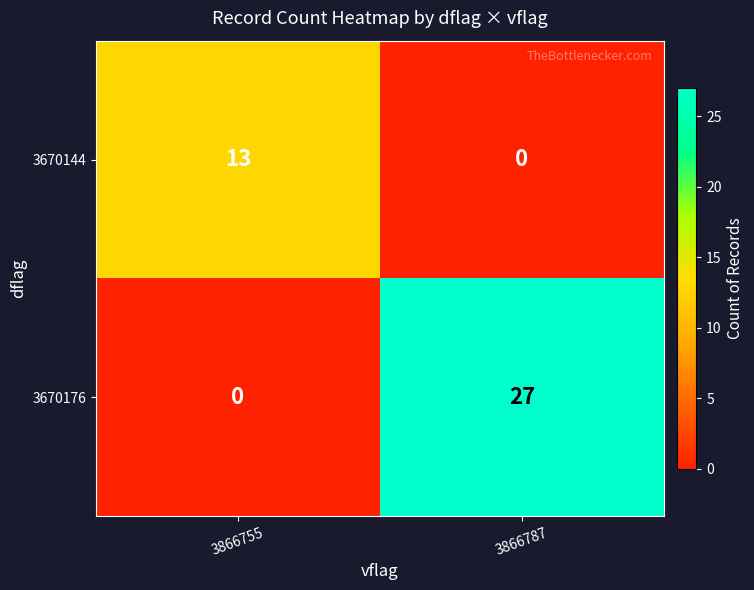

At 3866787, list the series in order from largest to smallest.

3670176, 3670144